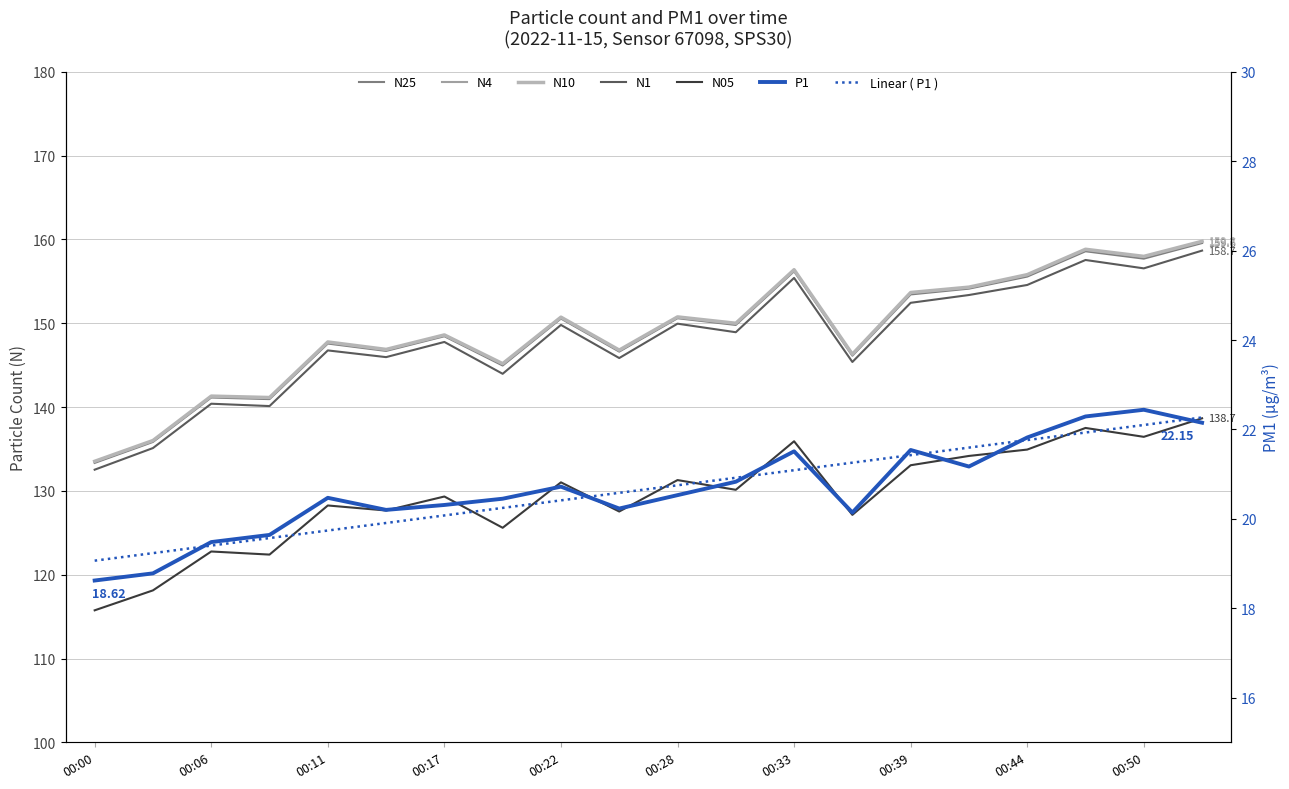

At which category does P1 reach its first local valley?

00:14